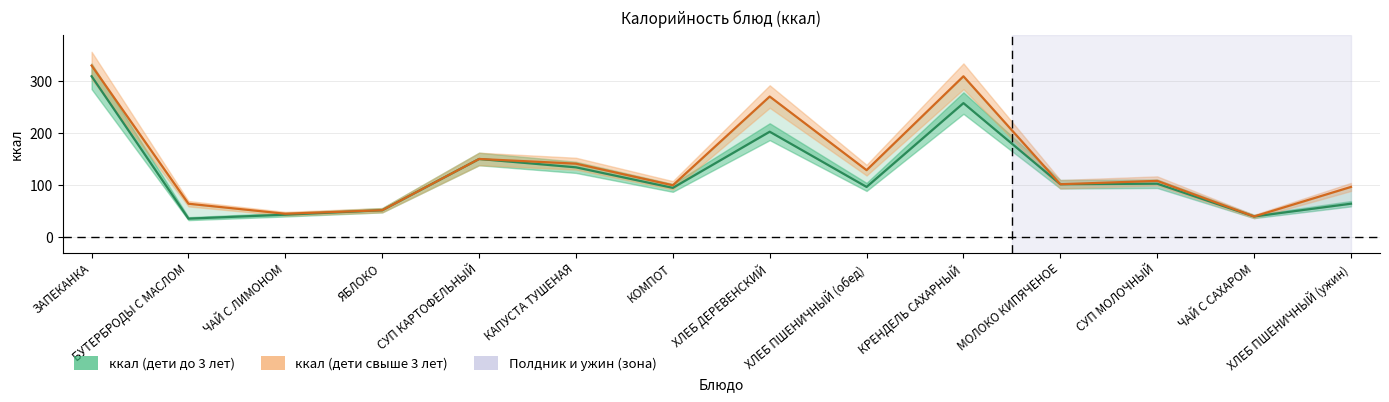

Which category has the highest value in the ккал (дети до 3 лет) series?

ЗАПЕКАНКА